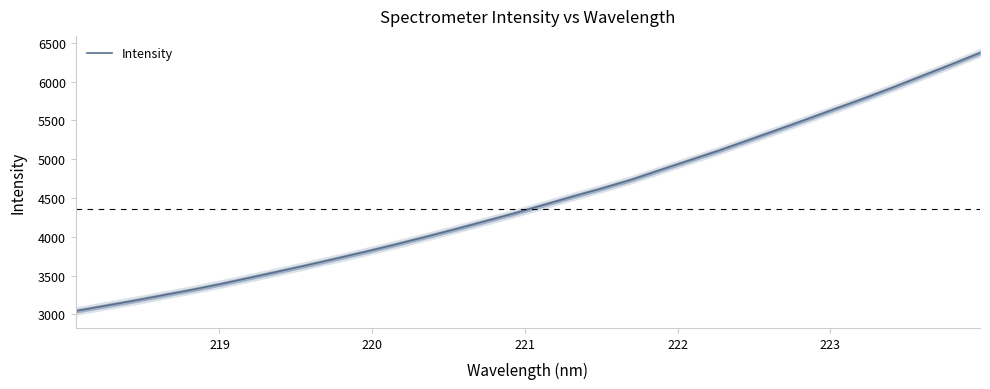

What is the lowest value of the Intensity series?

3042.5